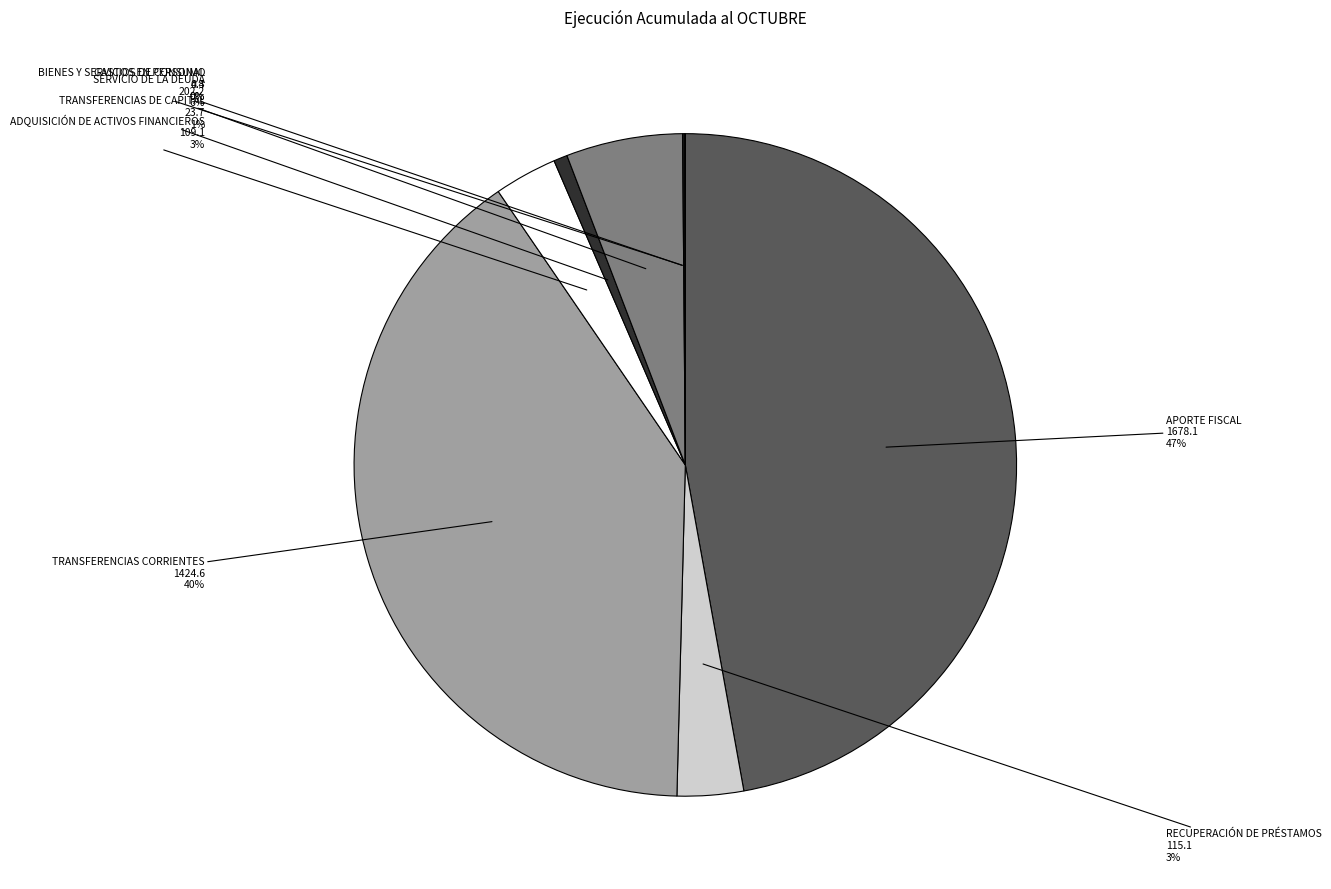

To the nearest percent, what is the average slice percentage?

12%